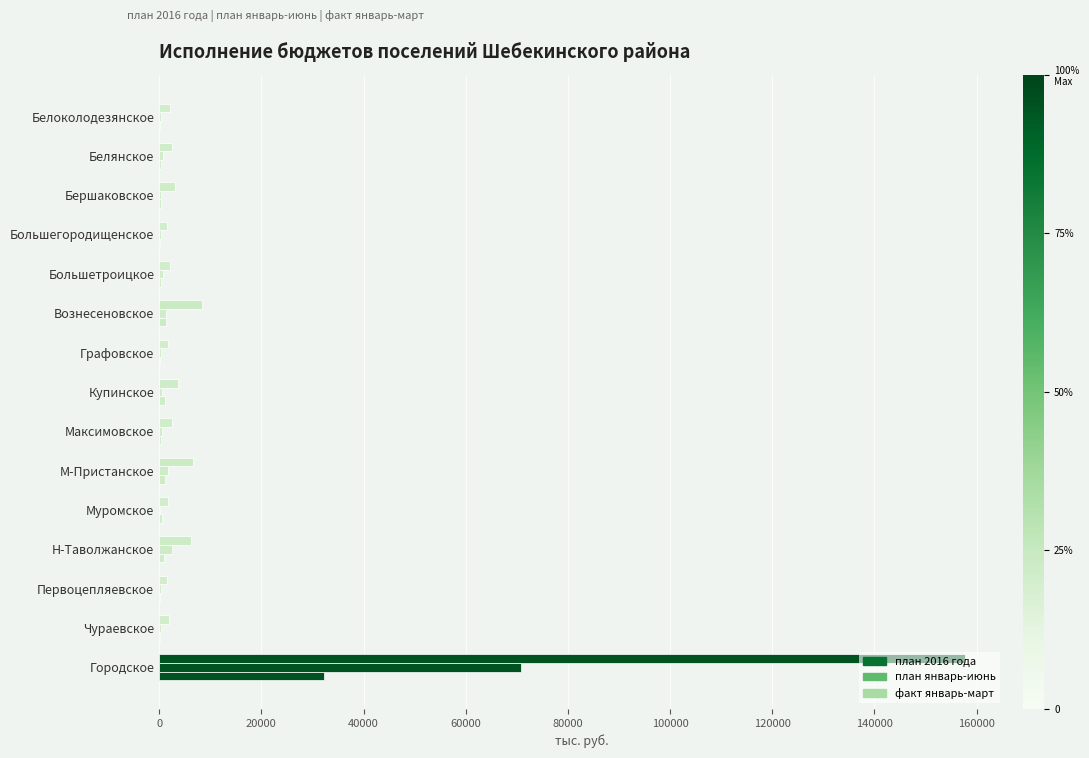

How many data points in факт январь-март are above 403?

8